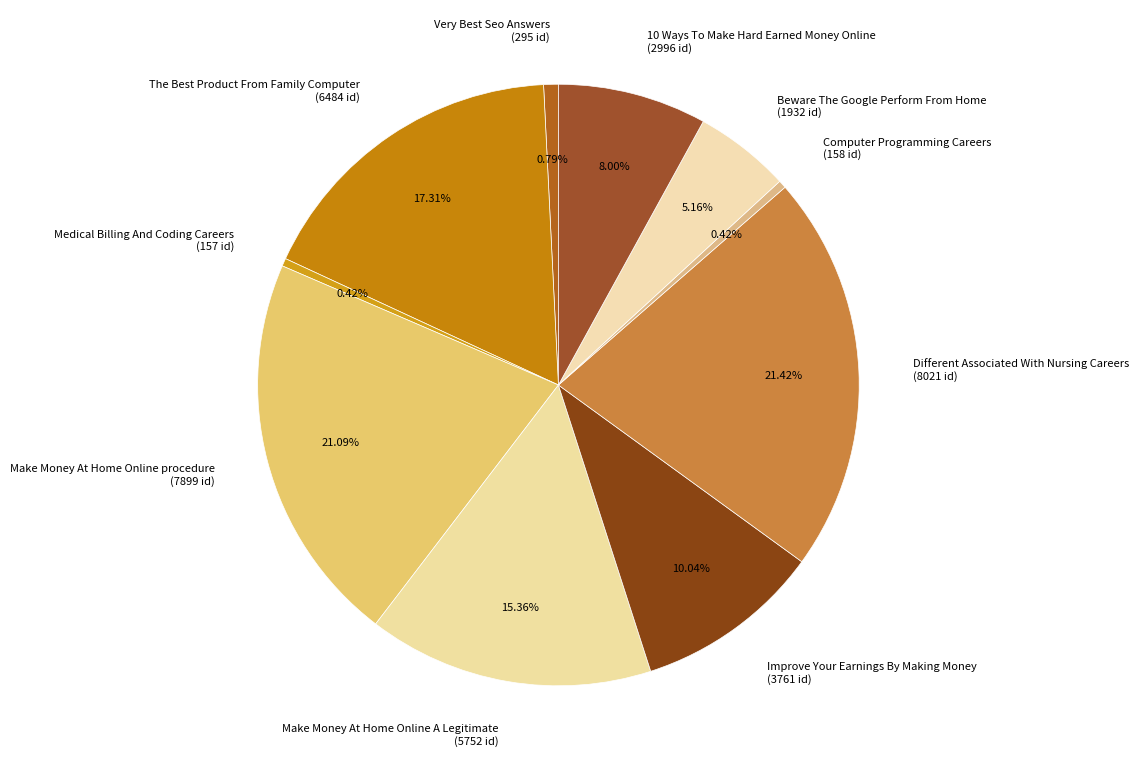

Which has a higher value, Beware The Google Perform From Home or Improve Your Earnings By Making Money?

Improve Your Earnings By Making Money